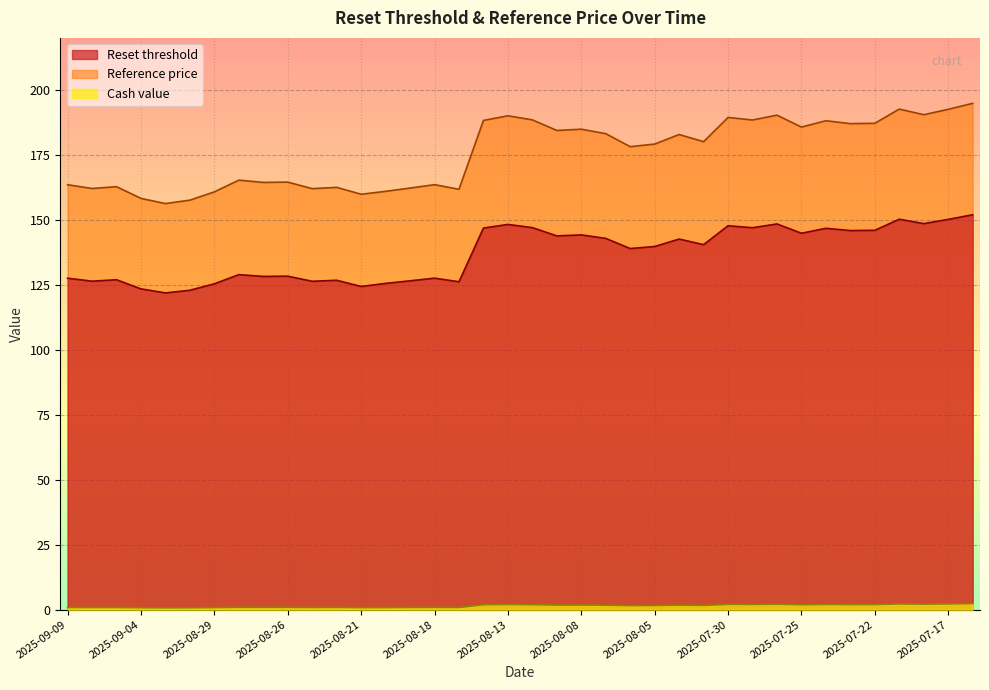

Count the number of data series in this chart.

3